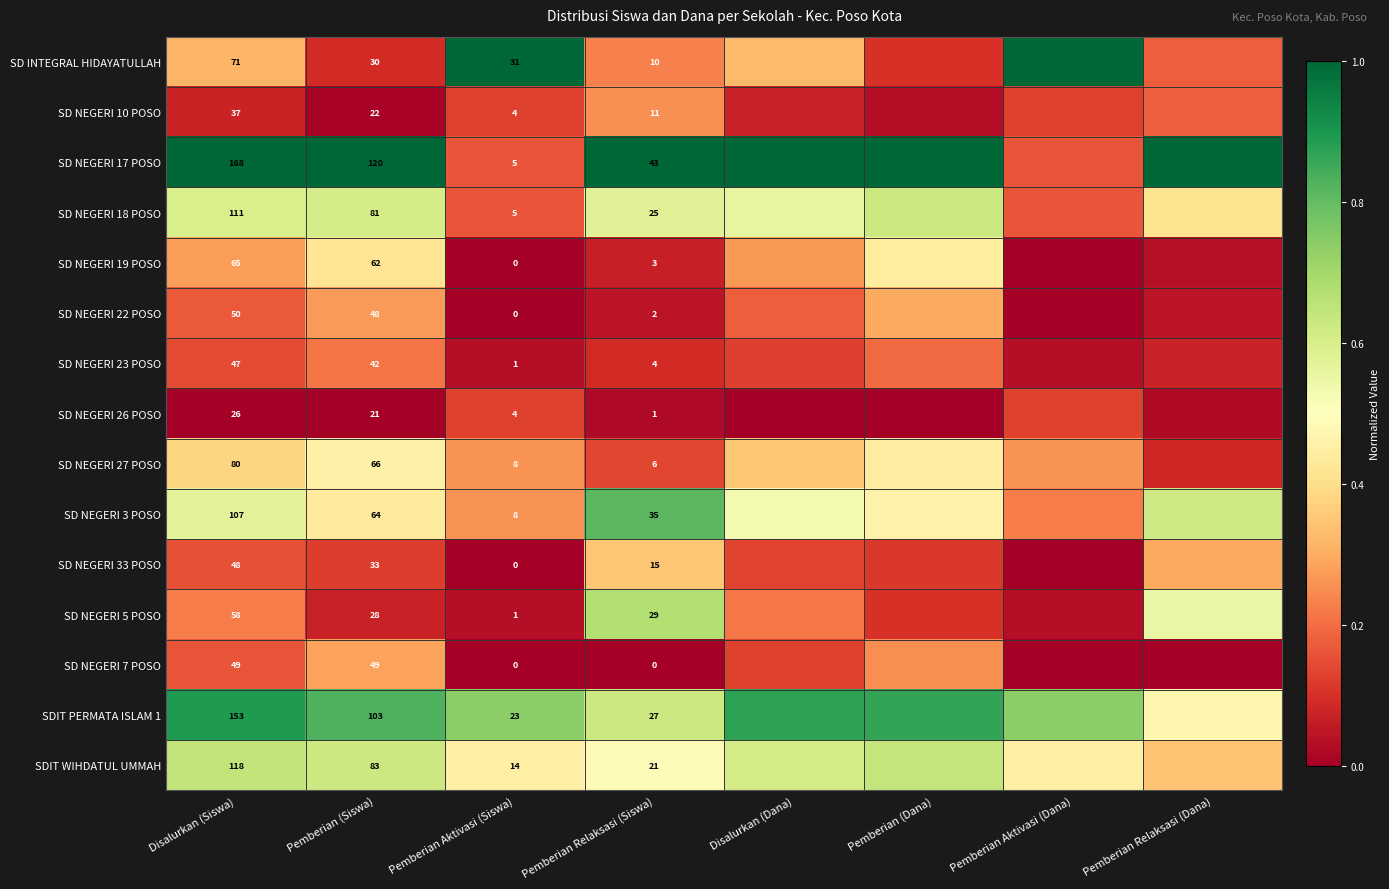

At how many categories does at least one series exceed 0?

8